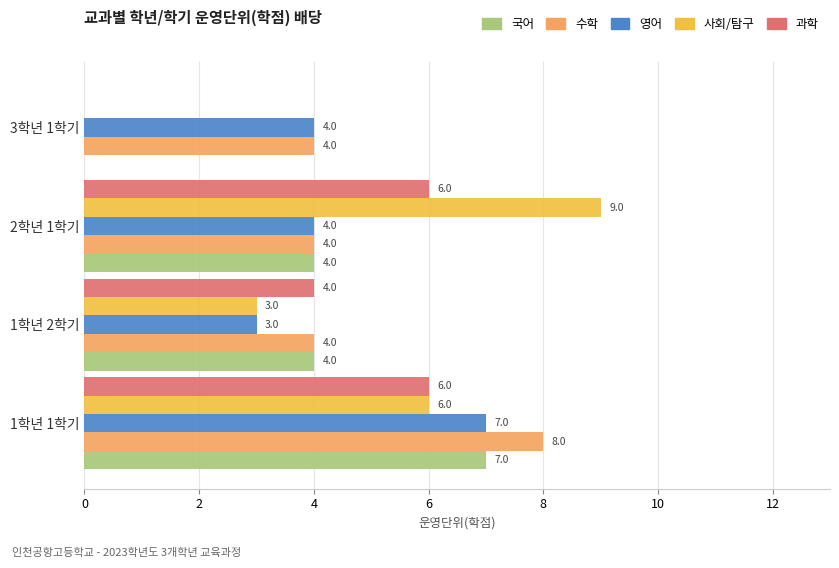

How many distinct data groups are displayed?

5